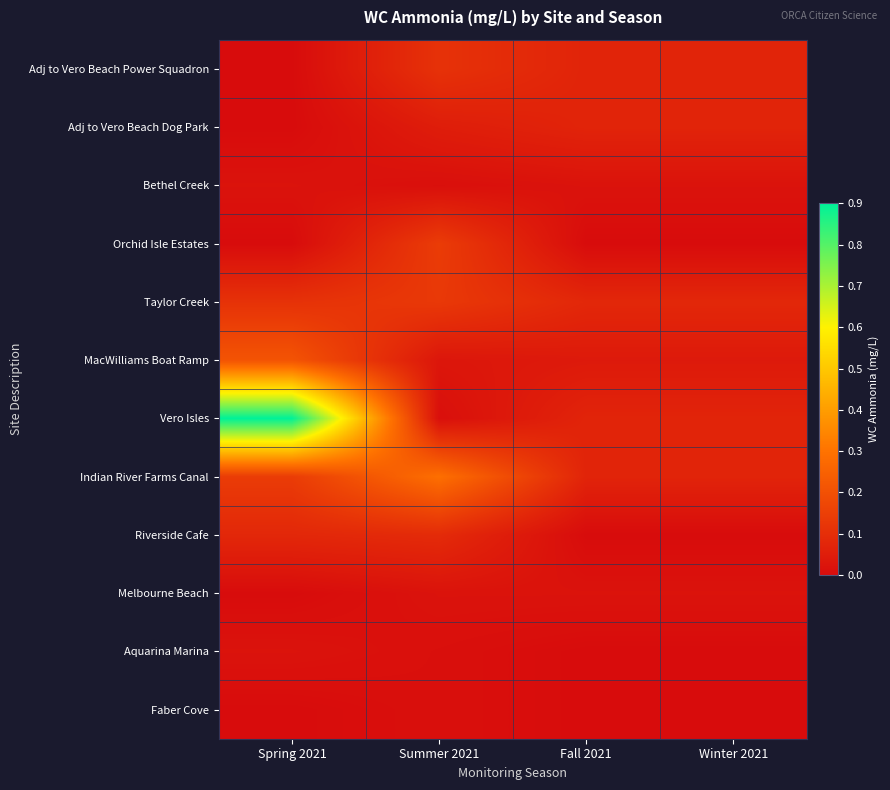

Between Fall 2021 and Winter 2021, which is larger?

Fall 2021